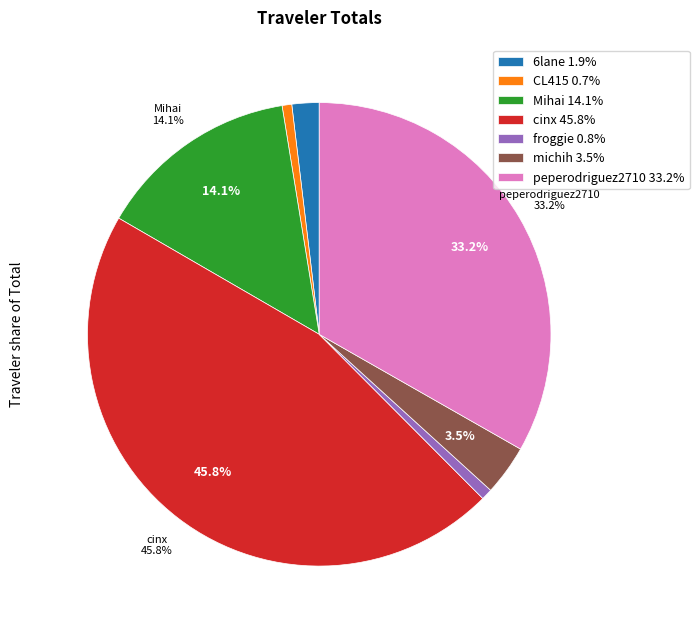

What portion of the pie excludes cinx 45.8%?

54.2%